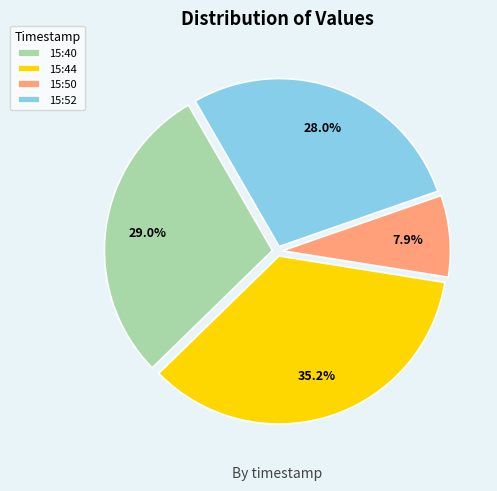

What is the largest slice in the pie chart?

15:44